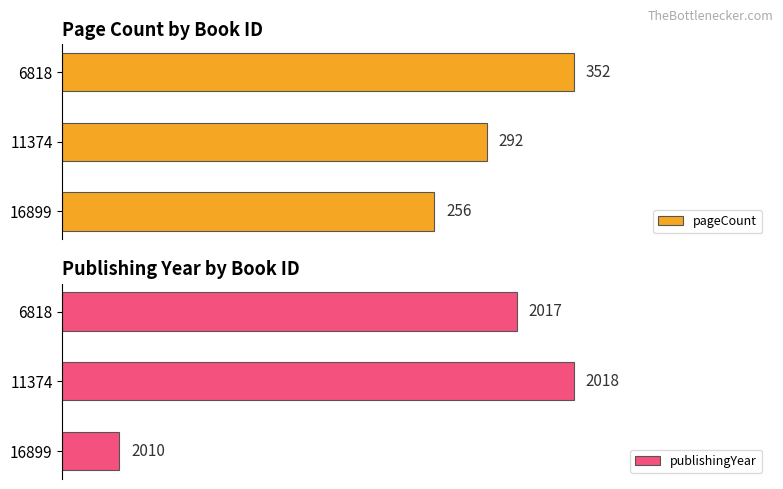

What is the value of the pageCount bar at the 2nd from the left?

292